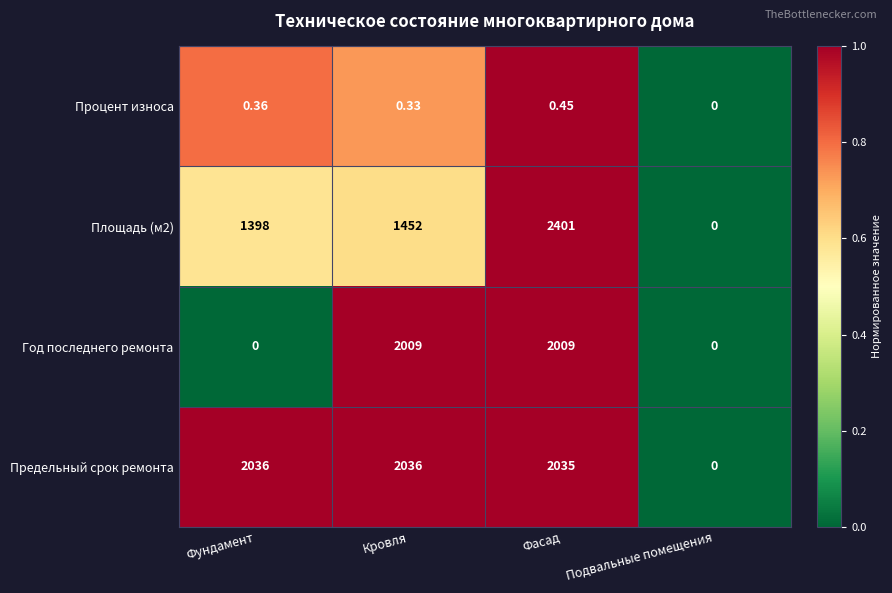

Rank the categories by Площадь (м2) value from highest to lowest.

Фасад, Кровля, Фундамент, Подвальные помещения